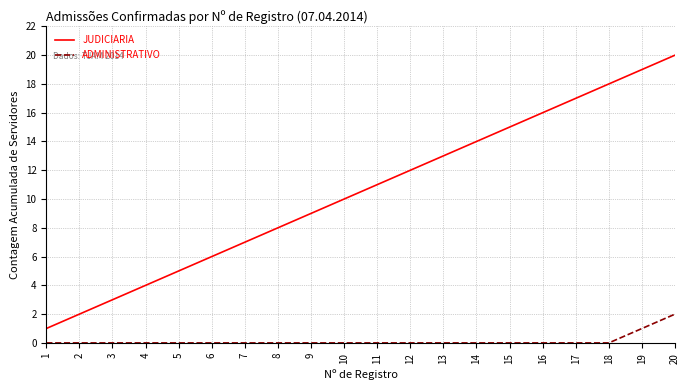

List the series in order of their peak value, lowest first.

ADMINISTRATIVO, JUDICIARIA